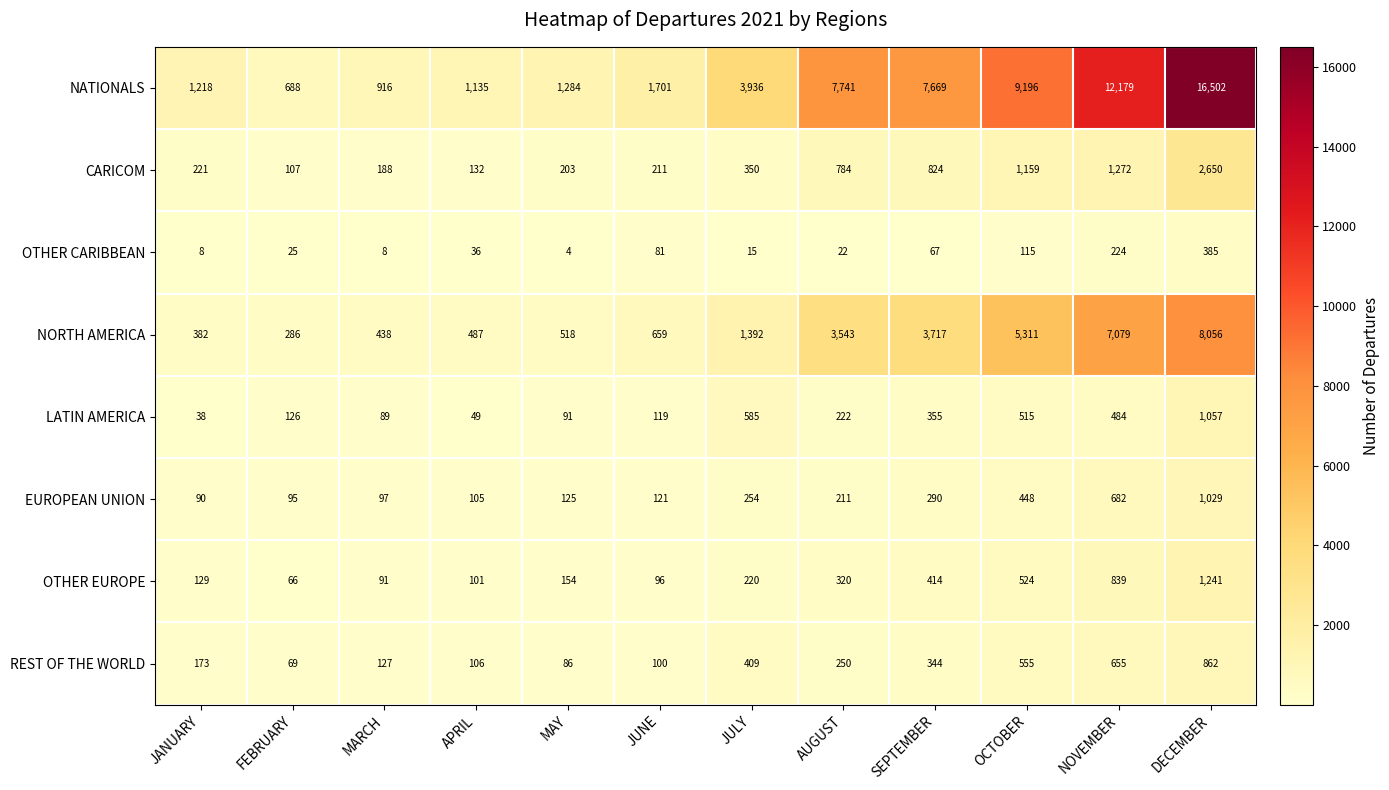

Where is OTHER EUROPE nearest to the value 653?

OCTOBER